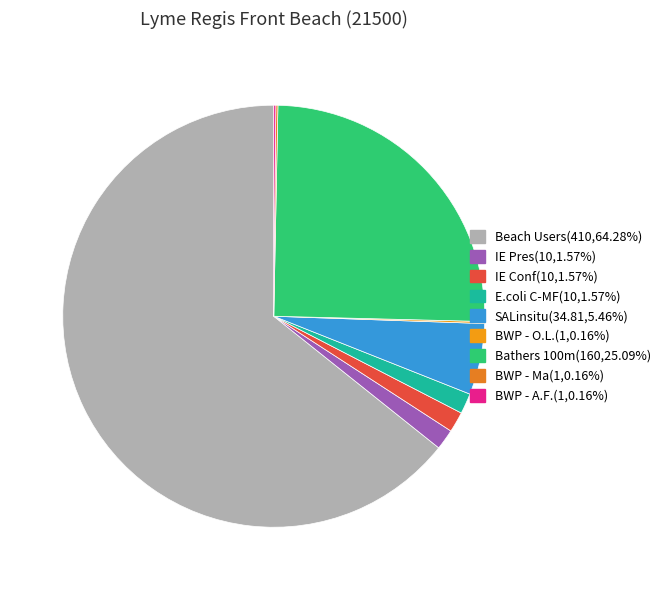

To the nearest percent, what is the difference between the BWP - A.F. and E.coli C-MF slice percentages?

1%